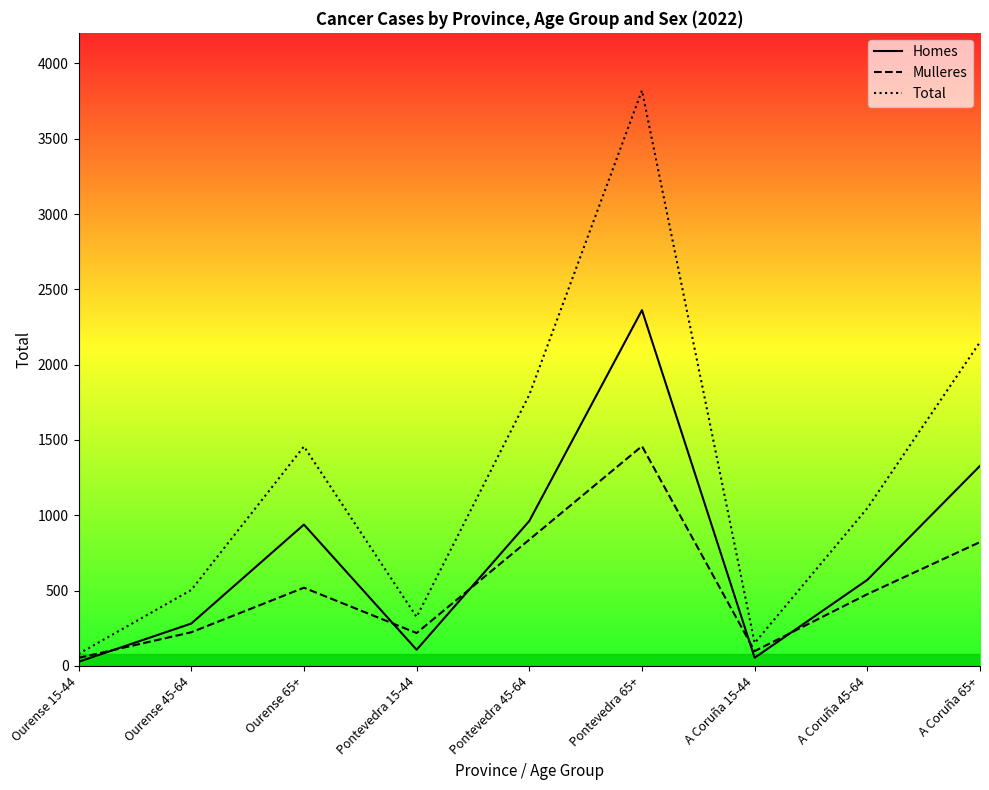

Which series has the largest range (max minus min)?

Total